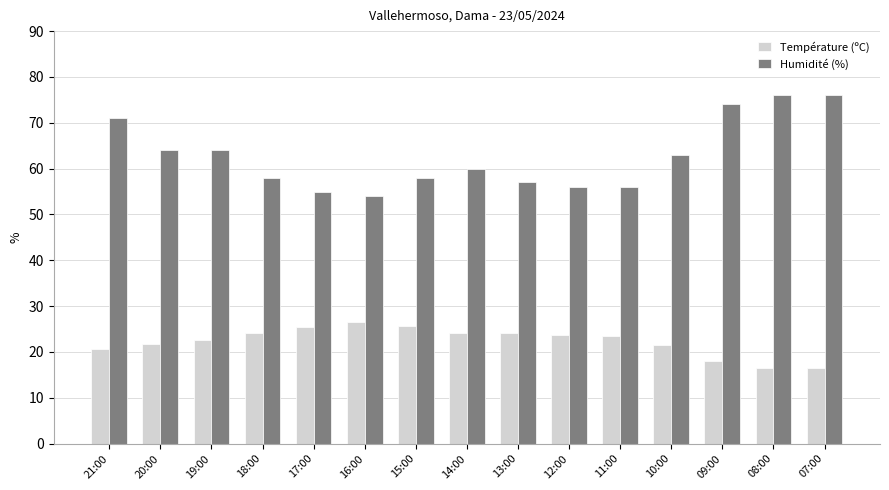

Count the number of categories in the chart.

15